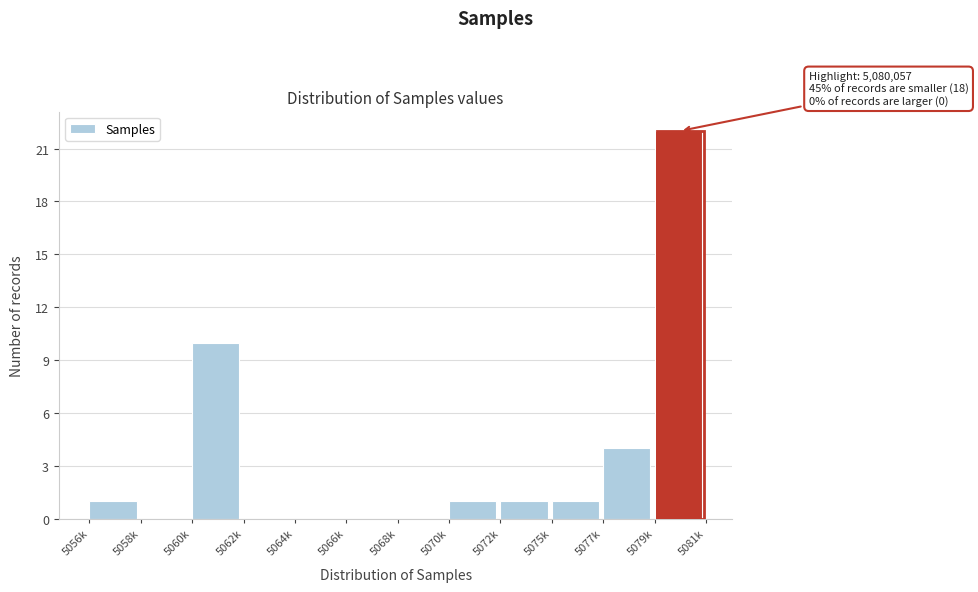

Reading right to left, extract all data points from this chart.

5079k=22	5077k=4	5075k=1	5072k=1	5070k=1	5068k=0	5066k=0	5064k=0	5062k=0	5060k=10	5058k=0	5056k=1